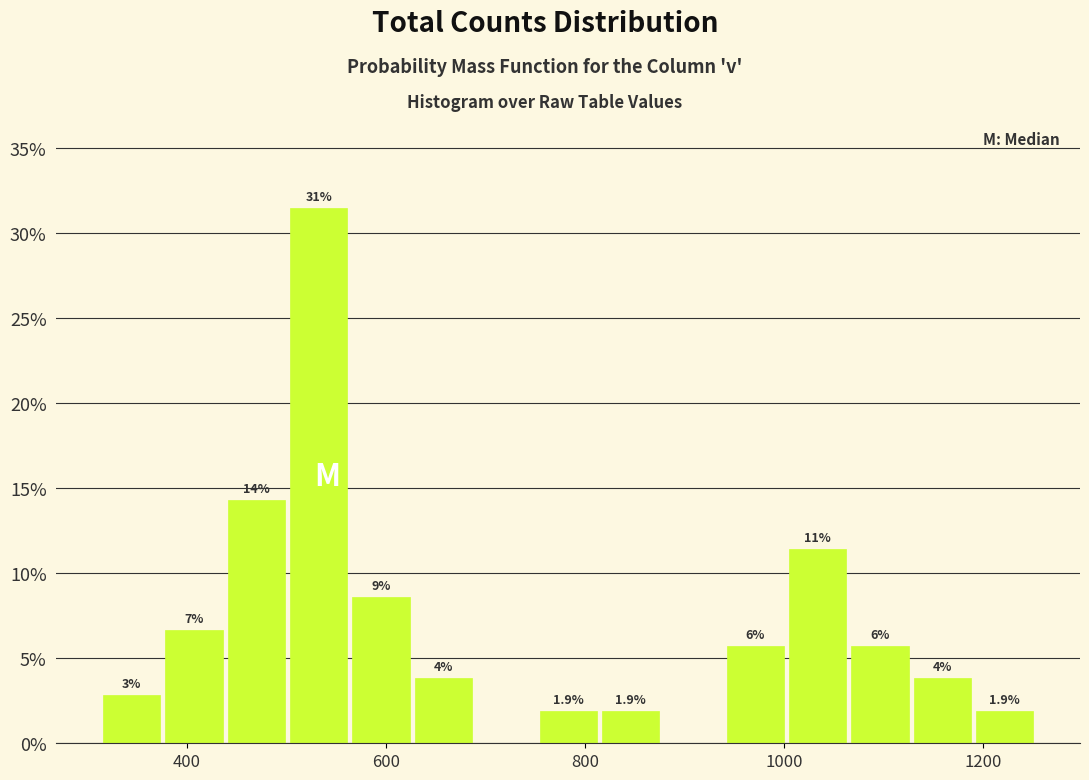

Read against the x-axis, roughly where is the centre of the tallest bar?

540